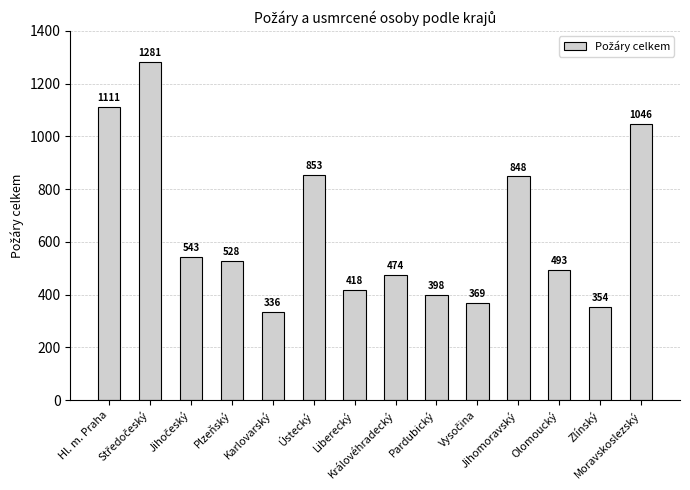

What is the difference between the maximum and minimum values?

945